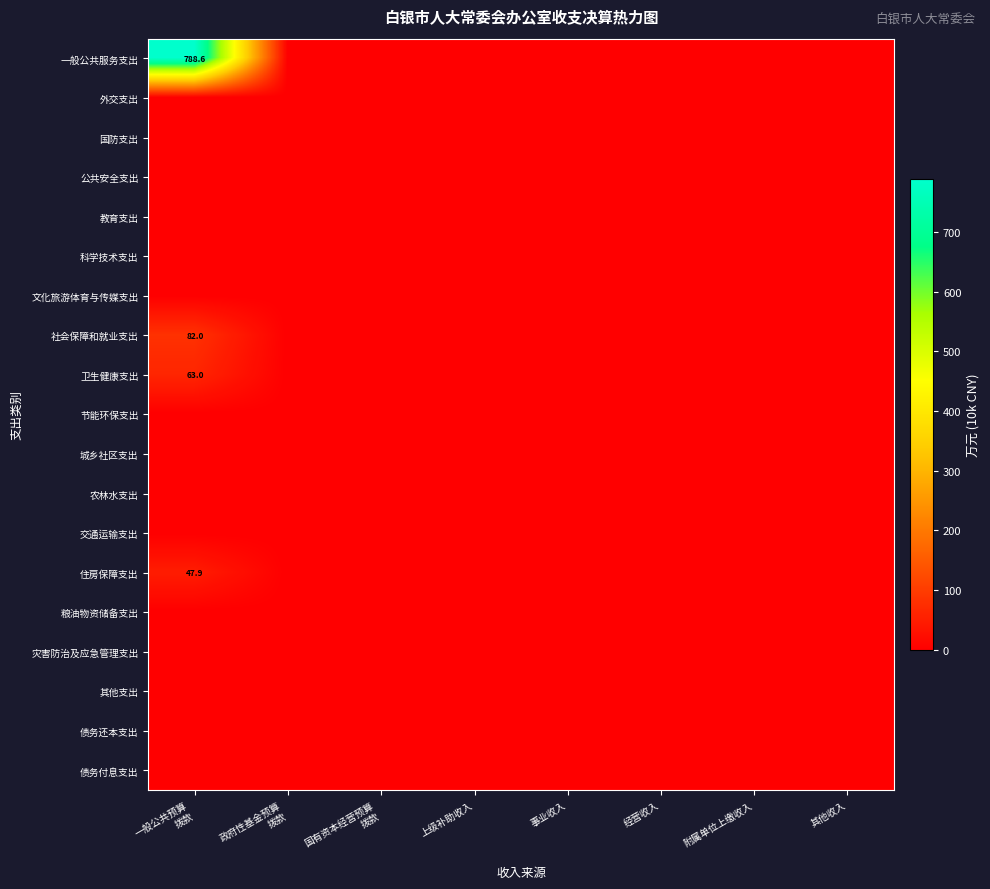

Which has a higher value, 附属单位上缴收入 or 事业收入?

附属单位上缴收入